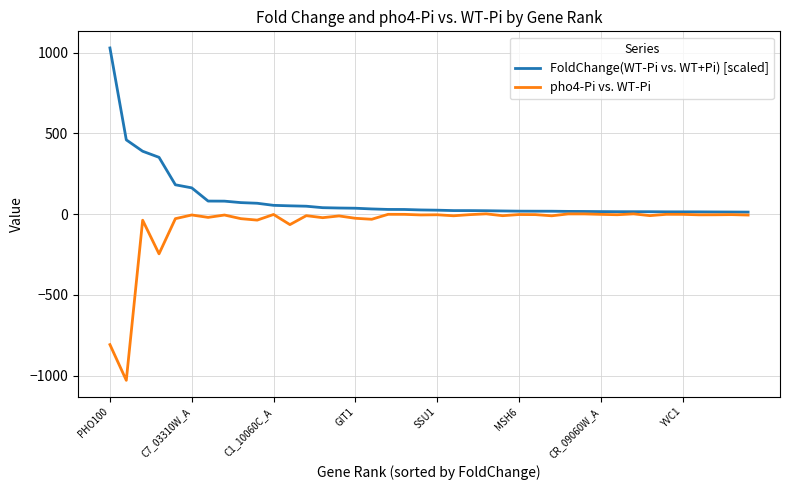

Which series has the largest total across all categories?

FoldChange(WT-Pi vs. WT+Pi) [scaled]